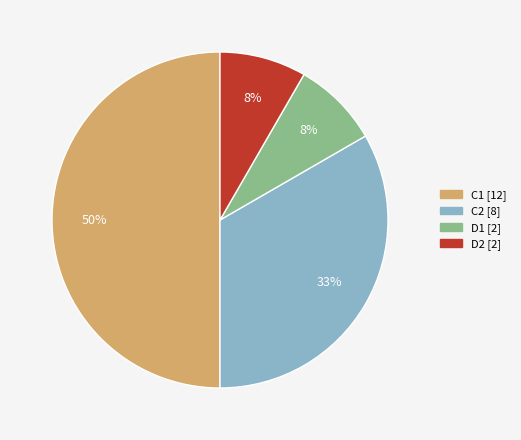

To the nearest percent, what is the difference between the largest and smallest slice percentages?

42%